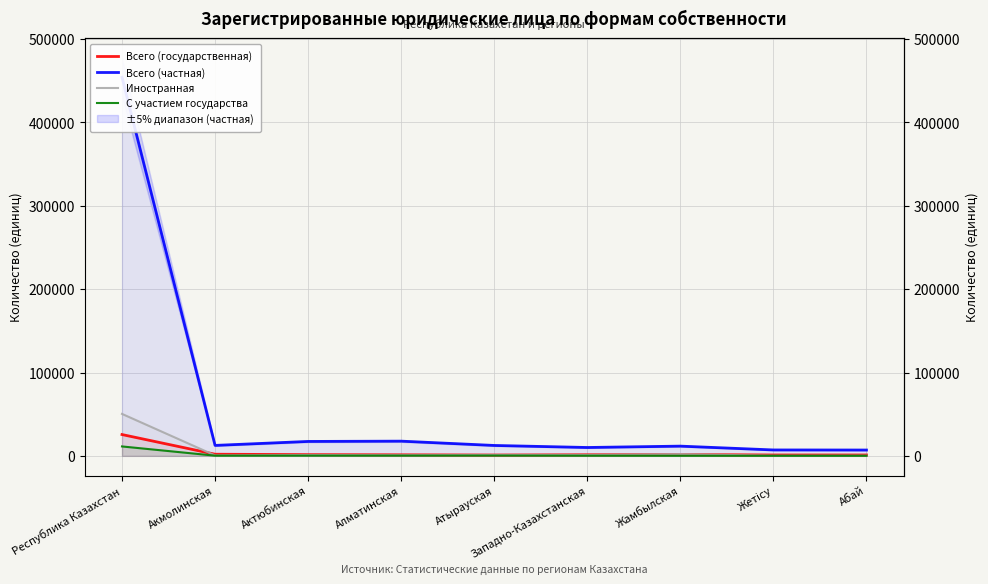

True or false: Всего (частная) has more than 0 points higher than both neighbors.

True